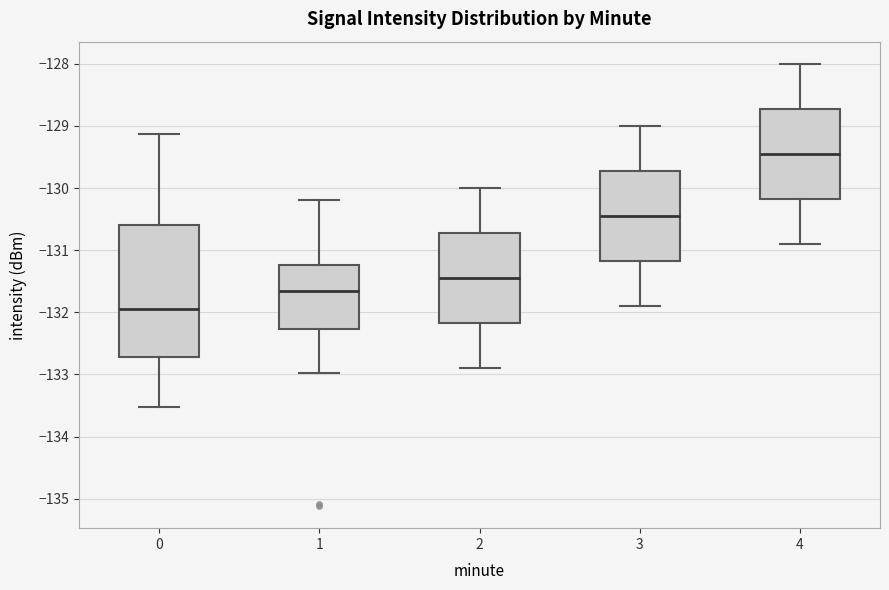

Reading left to right, transcribe this box plot: for each box, give where its median line is, the range the box spans, and where its two whiskers end, as read against the y-axis. The values are not printed on the chart, so give them approximately, as read against the axis.

0: median -131.9, box -132.7 to -130.6, whiskers -133.5 to -129.1
1: median -131.6, box -132.3 to -131.2, whiskers -133.0 to -130.2
2: median -131.4, box -132.2 to -130.7, whiskers -132.9 to -130.0
3: median -130.4, box -131.2 to -129.7, whiskers -131.9 to -129.0
4: median -129.4, box -130.2 to -128.7, whiskers -130.9 to -128.0